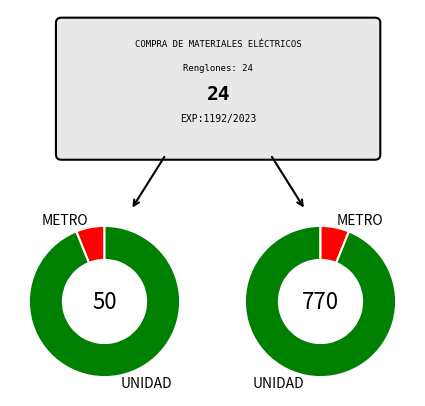

The 4 slice represents 1% of the pie. True or false?

False